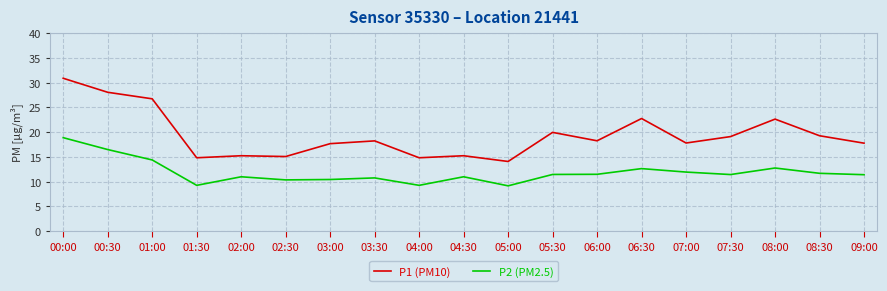

What is the spread (max minus min) of values at 08:00?

9.9